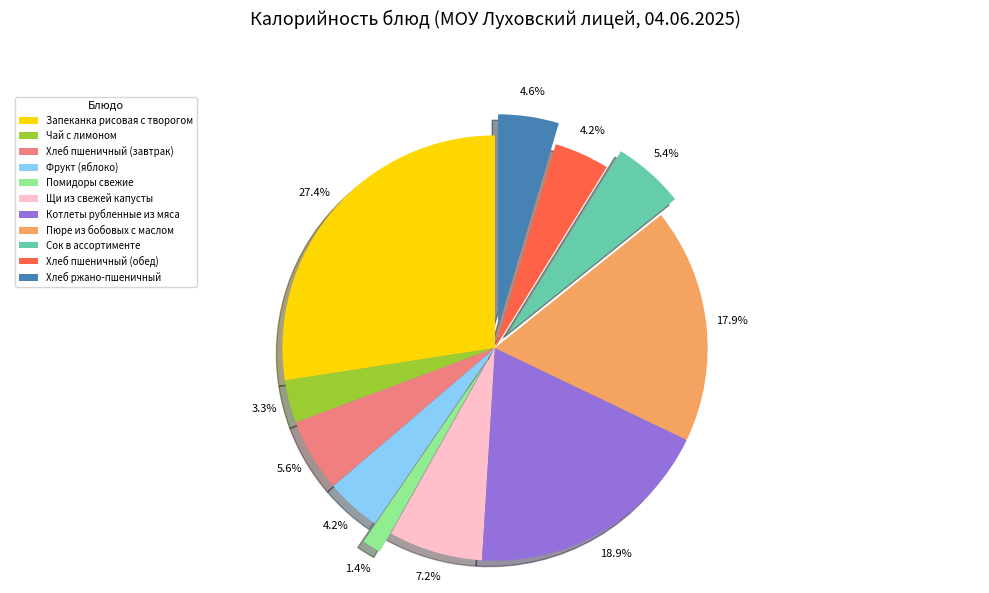

Approximately how many times larger is the value at Фрукт (яблоко) compared to Щи из свежей капусты?

0.6